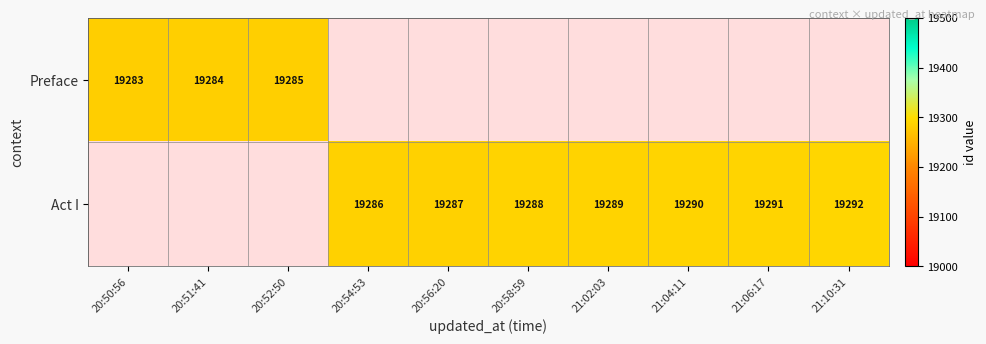

True or false: Act I has a value of 4618 at 21:02:03.

False